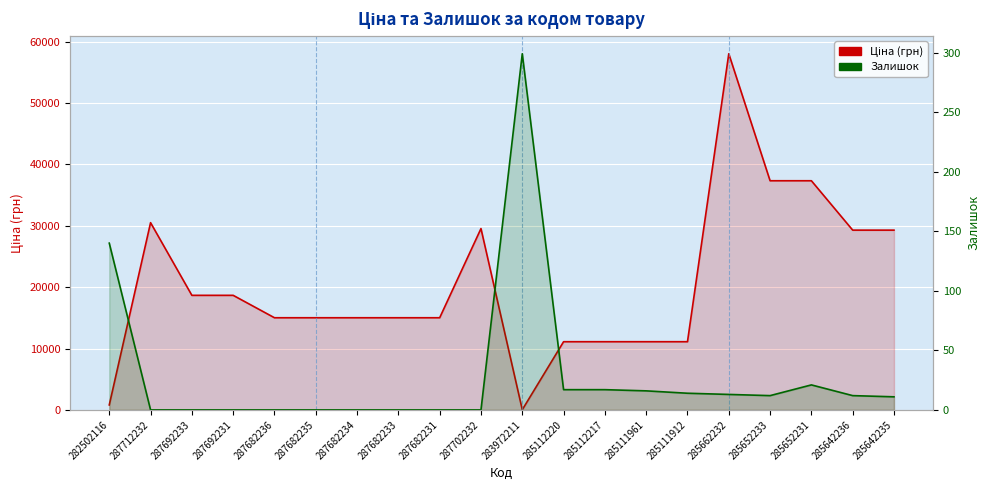

Which series changed the most between 287692231 and 287682231?

Ціна (грн)